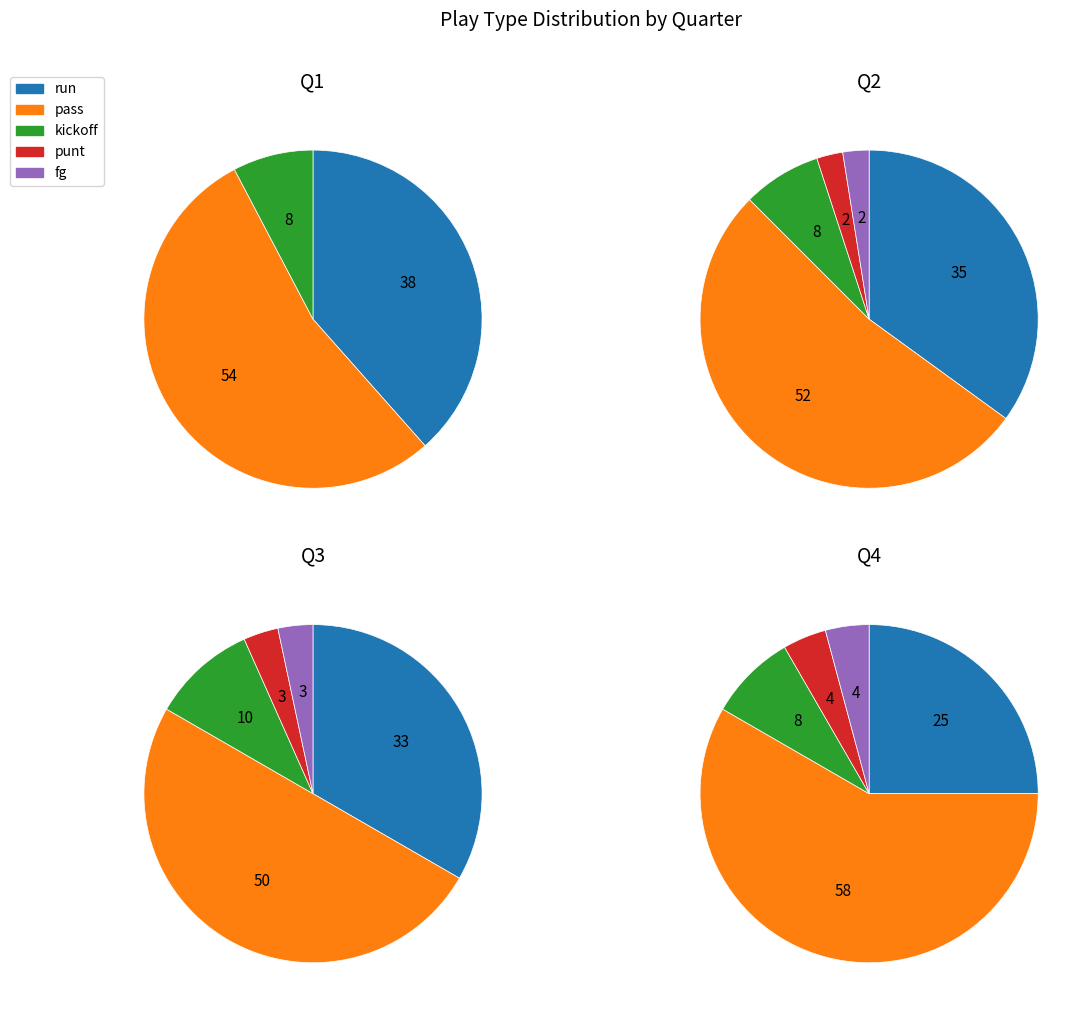

To the nearest percent, what is the combined percentage of Q2 and Q3?

58%